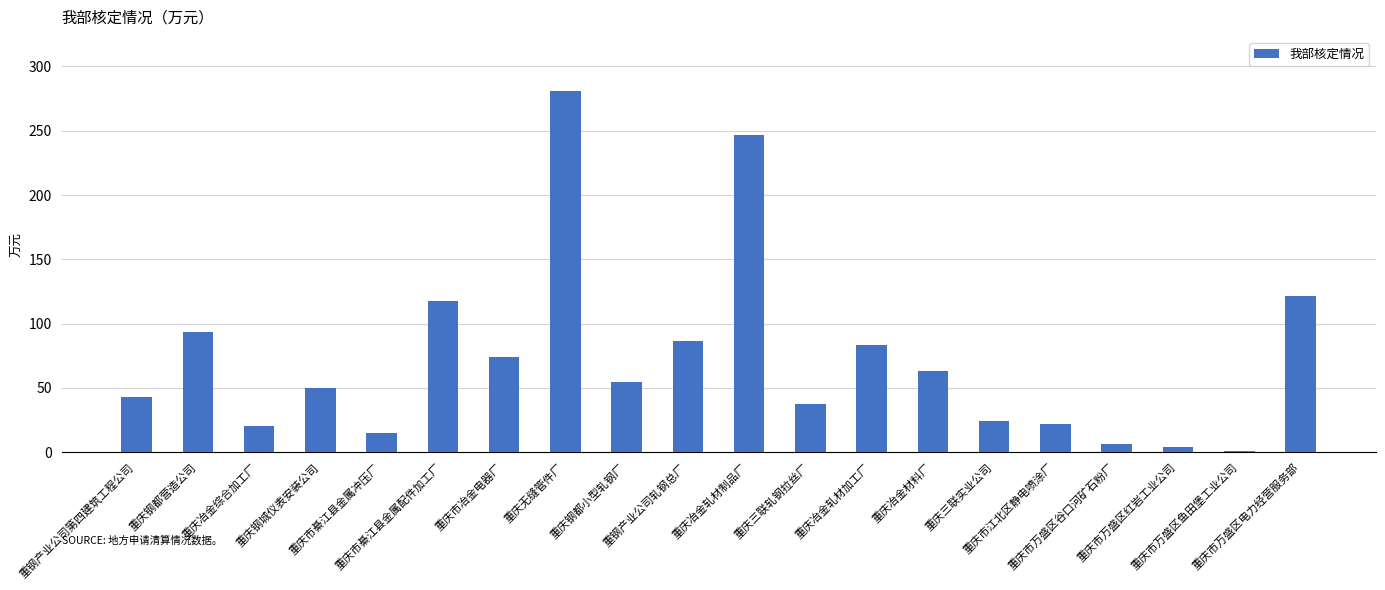

Count the number of categories in the chart.

20